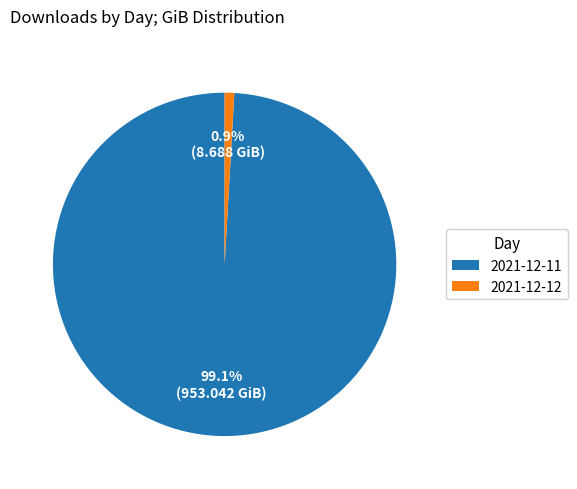

To the nearest percent, what is the average slice percentage?

50%